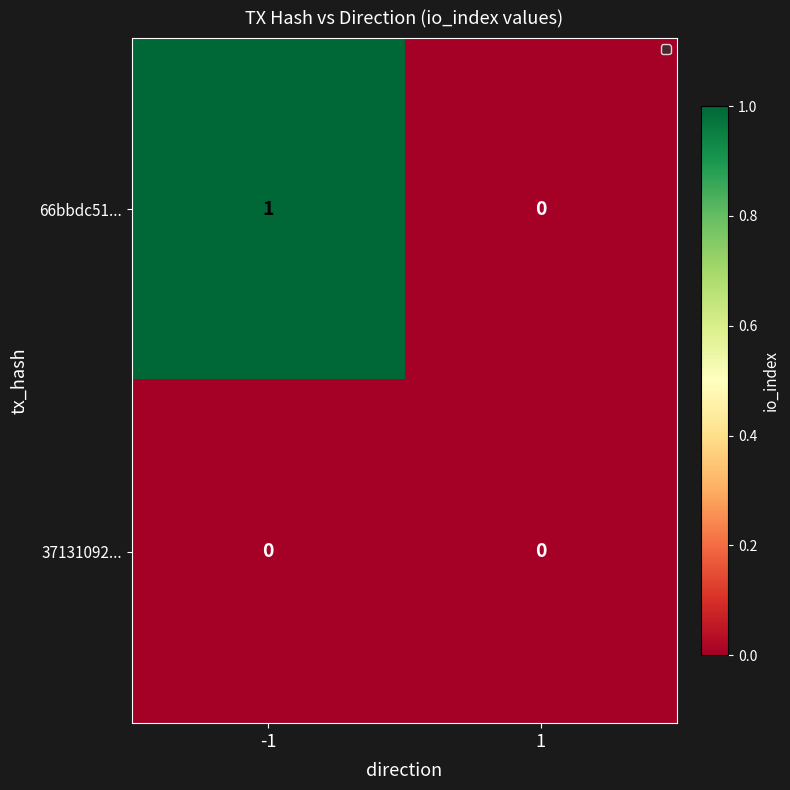

Reading right to left, what are all the values shown in this chart?

66bbdc51...: 1=0	-1=1
37131092...: 1=0	-1=0